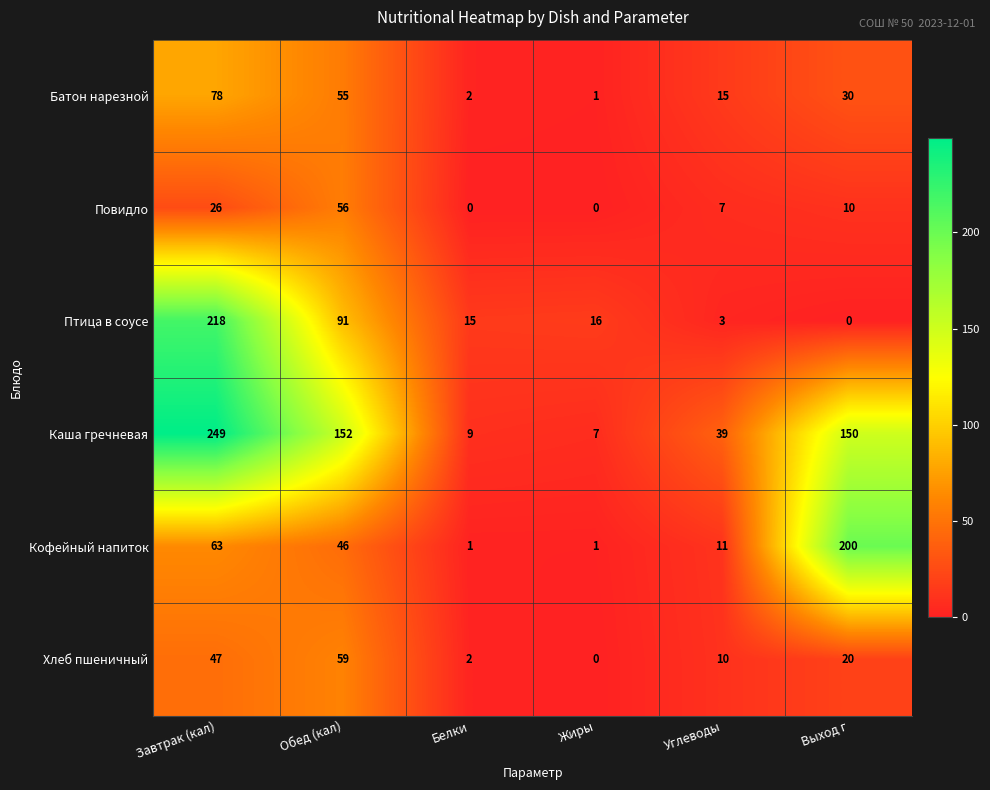

How many data points does each series have?

6